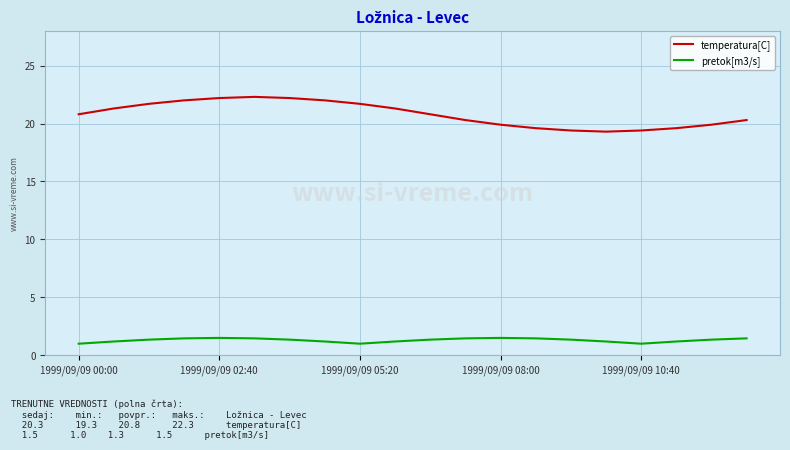

What are all the series names shown in the legend?

temperatura[C], pretok[m3/s]